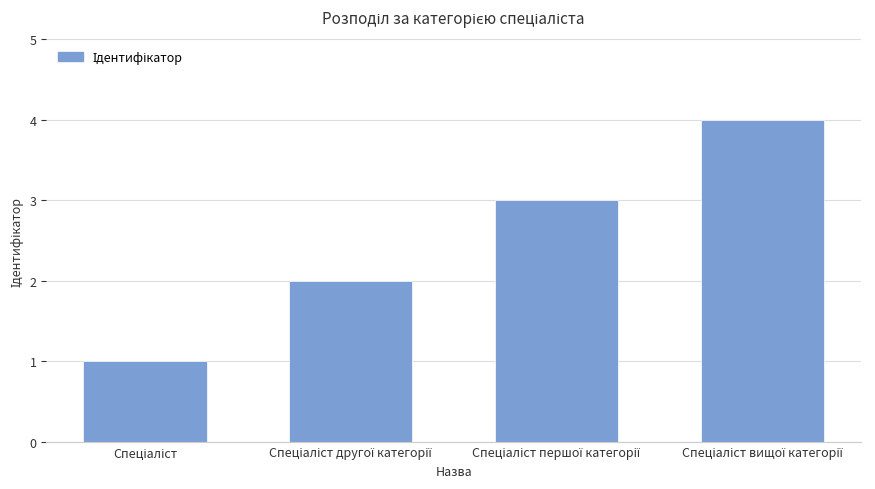

Reading right to left, transcribe all the data shown in this chart.

4	3	2	1